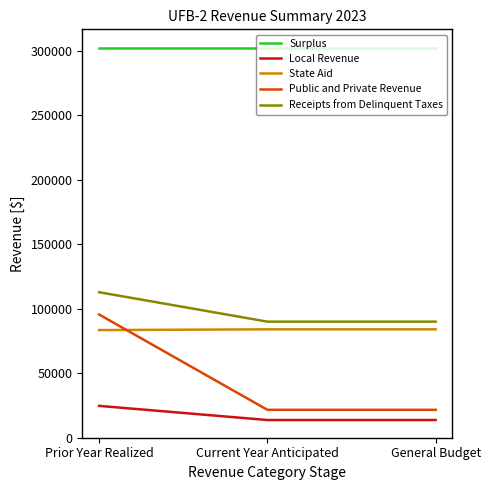

Is the value of Receipts from Delinquent Taxes at Prior Year Realized greater than the value of Surplus at Prior Year Realized?

No